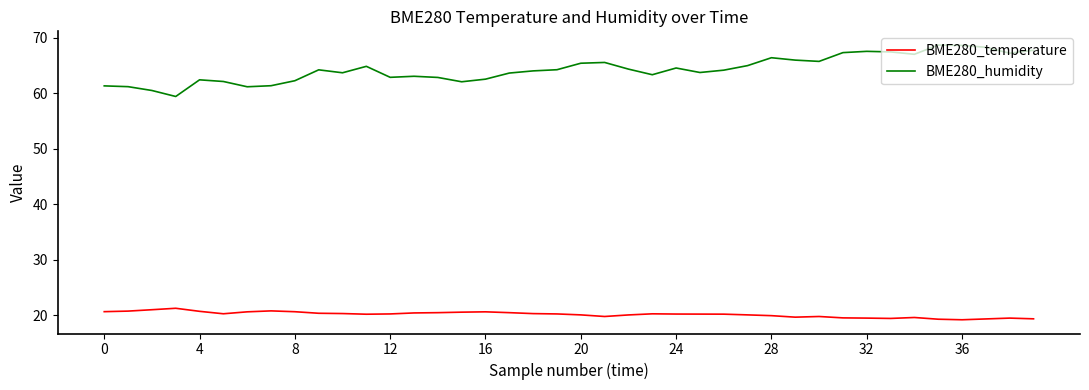

Which series has the largest total across all categories?

BME280_humidity